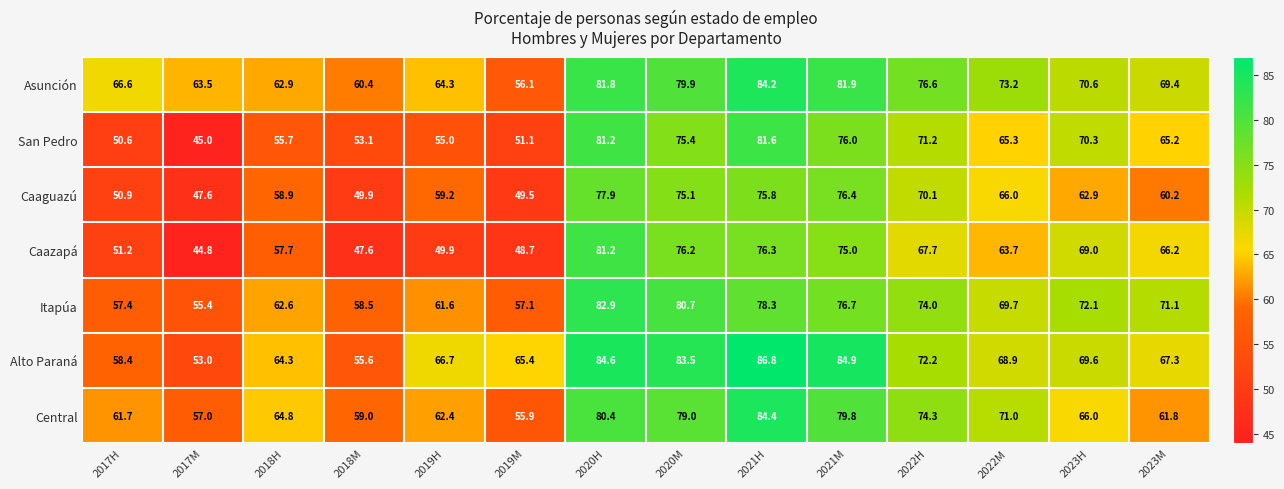

Read the Alto Paraná value at 2021H.

86.8